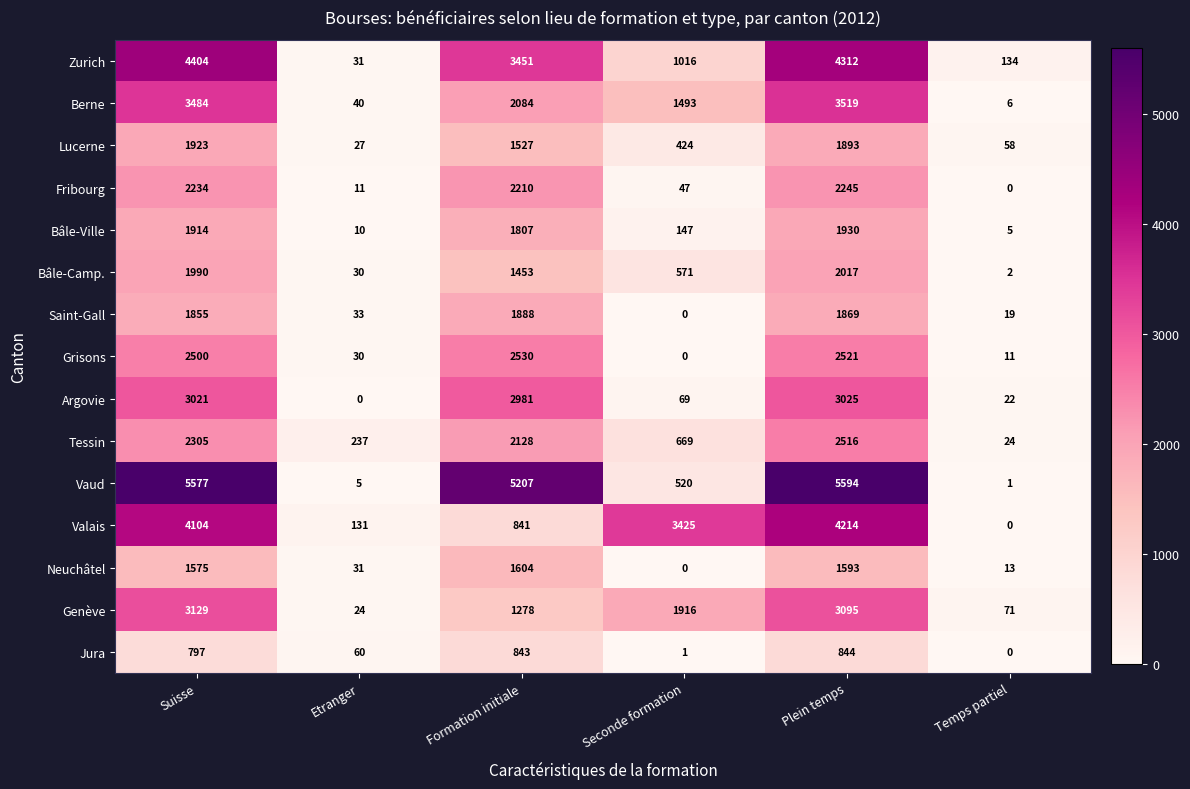

Which series changed the most between Seconde formation and Plein temps?

Vaud